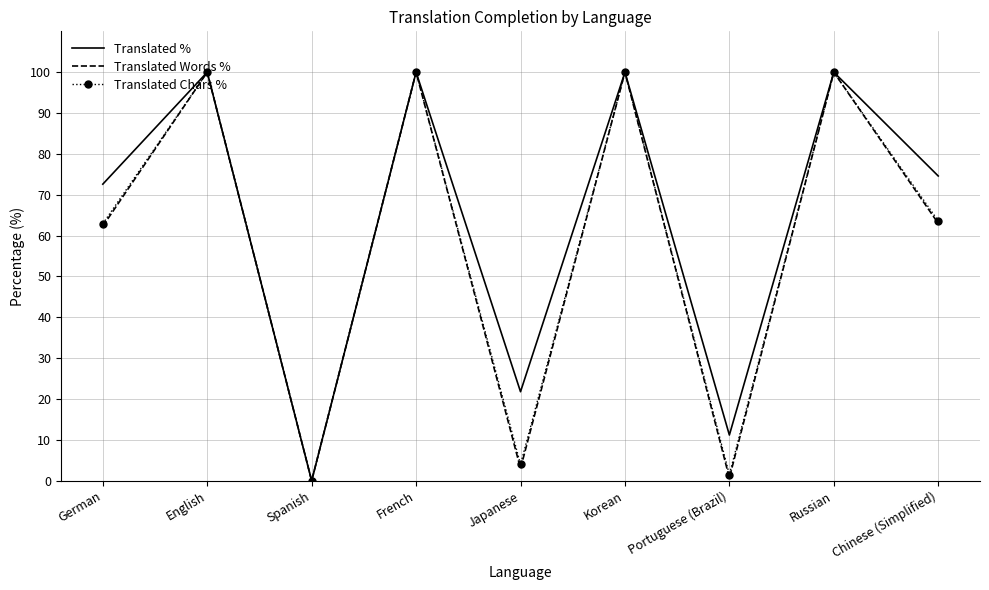

The value of Translated Chars % at French is 100.0. True or false?

True